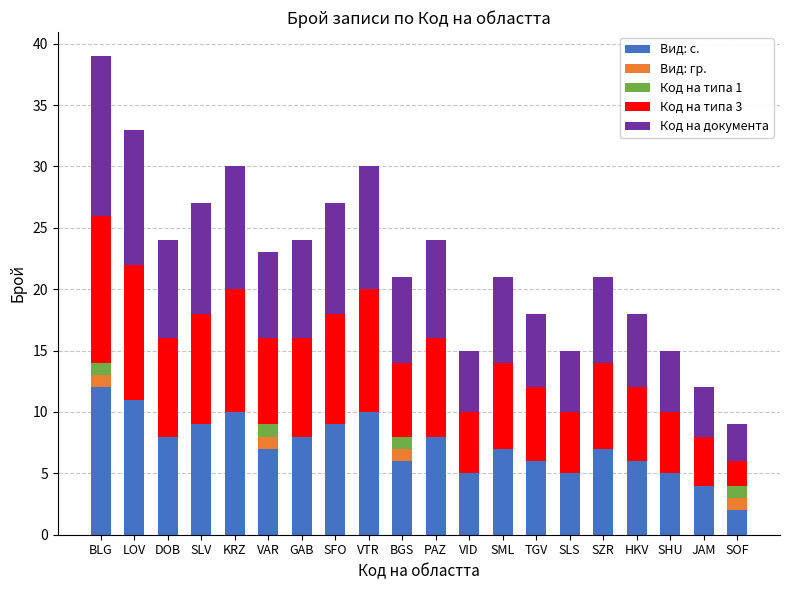

What is the total value across all series at GAB?

24